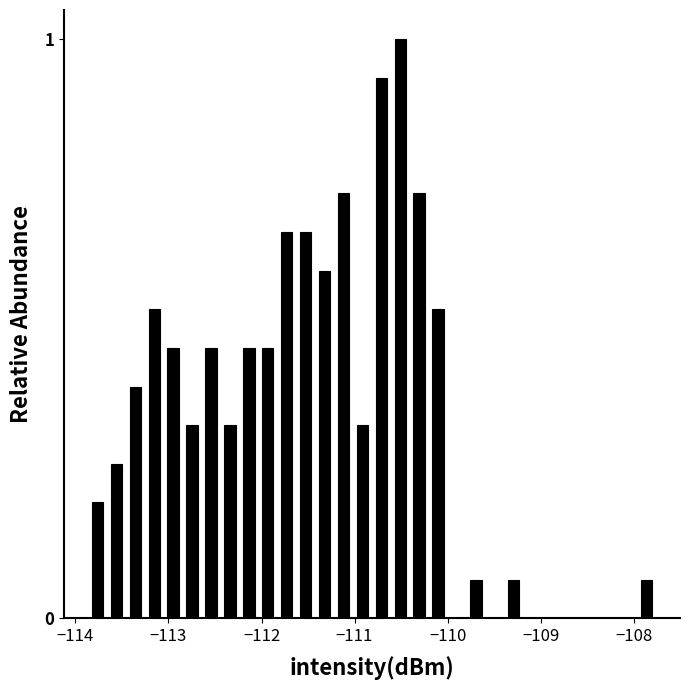

Around what value on the x-axis is the tallest bar? Give the approximate position of its centre, as read against the axis.

-110.5